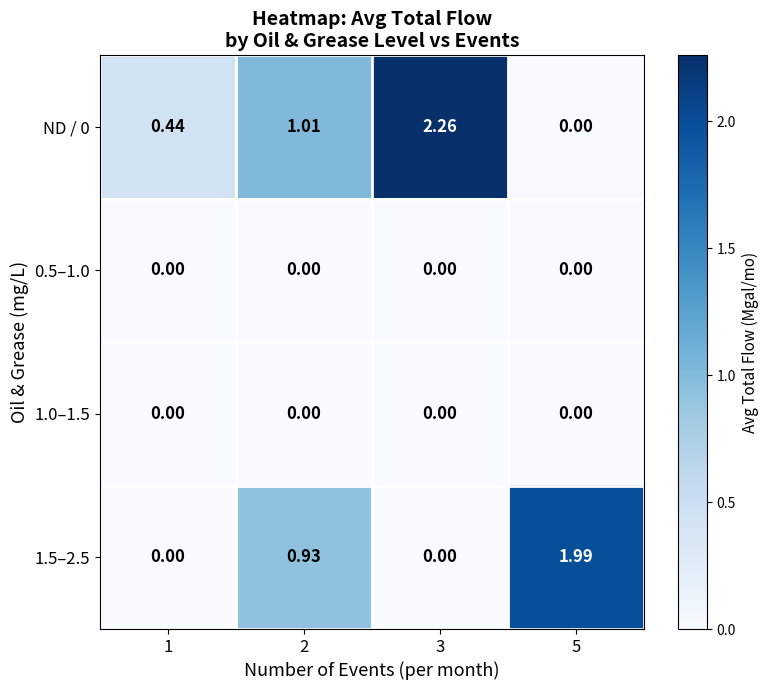

How many series are shown in this chart?

4